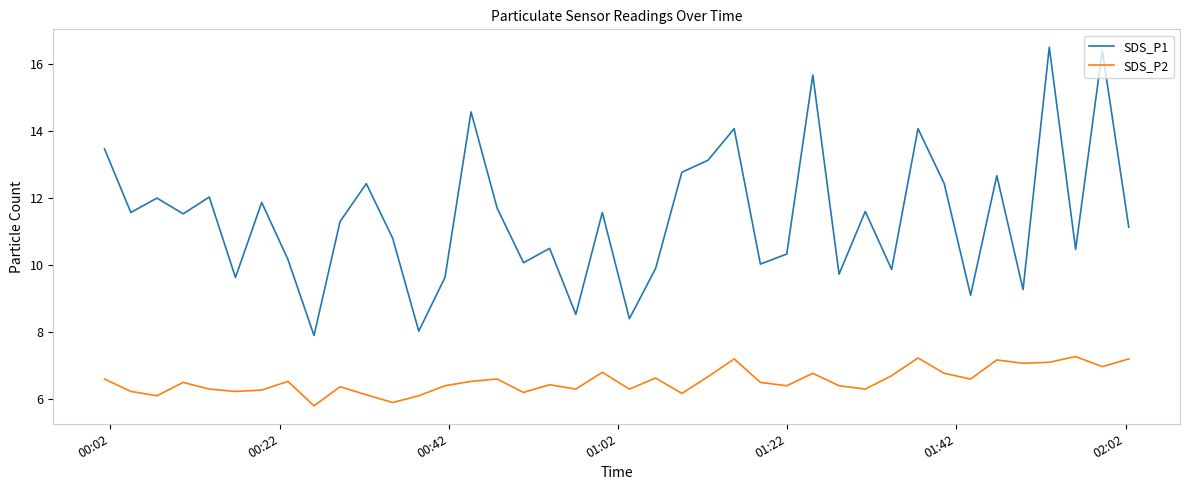

What is the highest value of the SDS_P1 series?

16.5